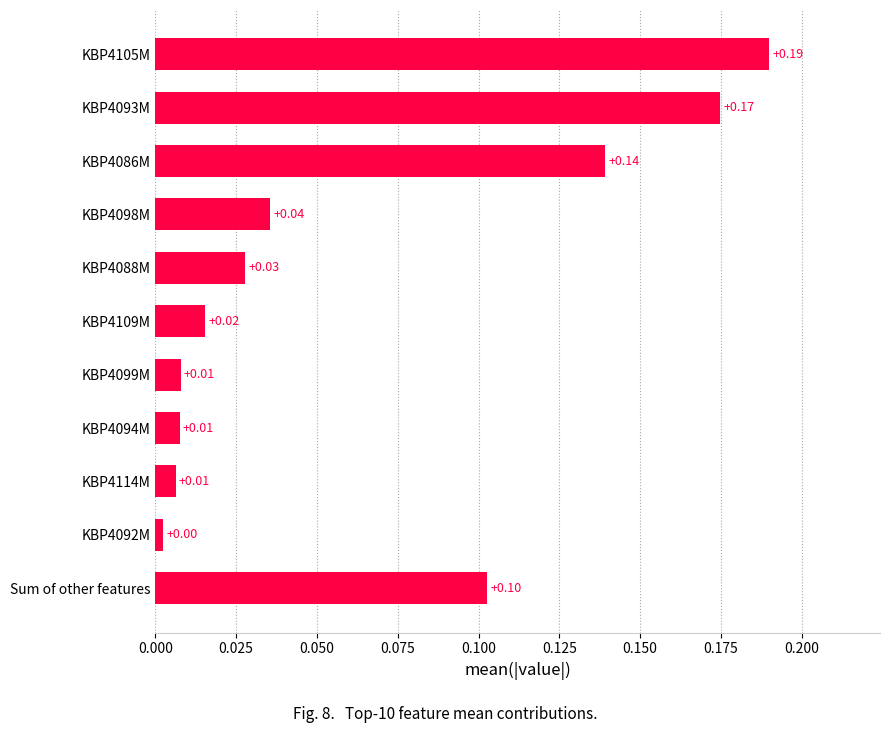

Between KBP4105M and KBP4094M, which is larger?

KBP4105M